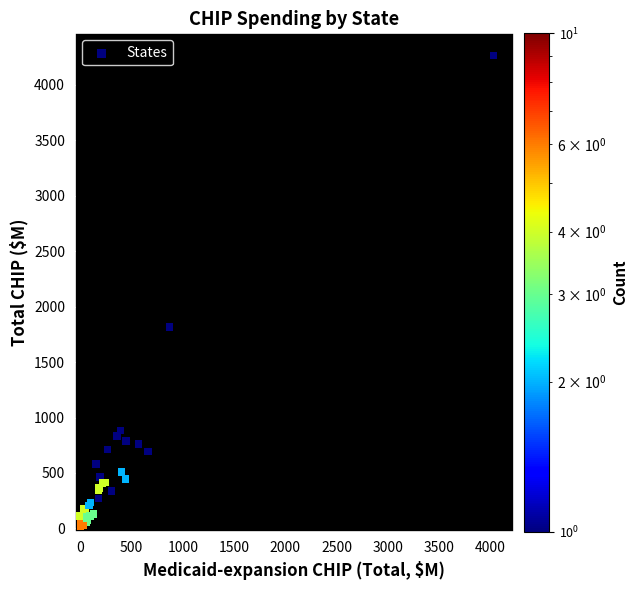

What Y value in the scatter plot is closest to 2142?

1816.9